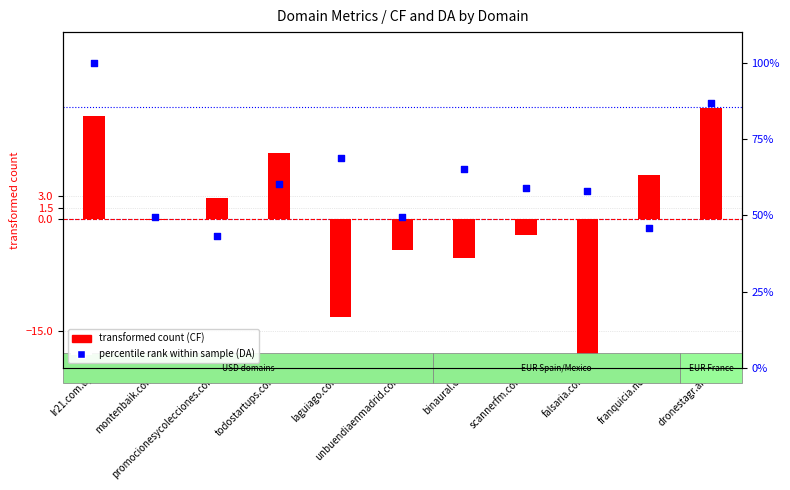

Is the value of transformed count (CF - mean) at franquicia.net greater than the value of percentile rank within sample (DA) at montenbaik.com?

No